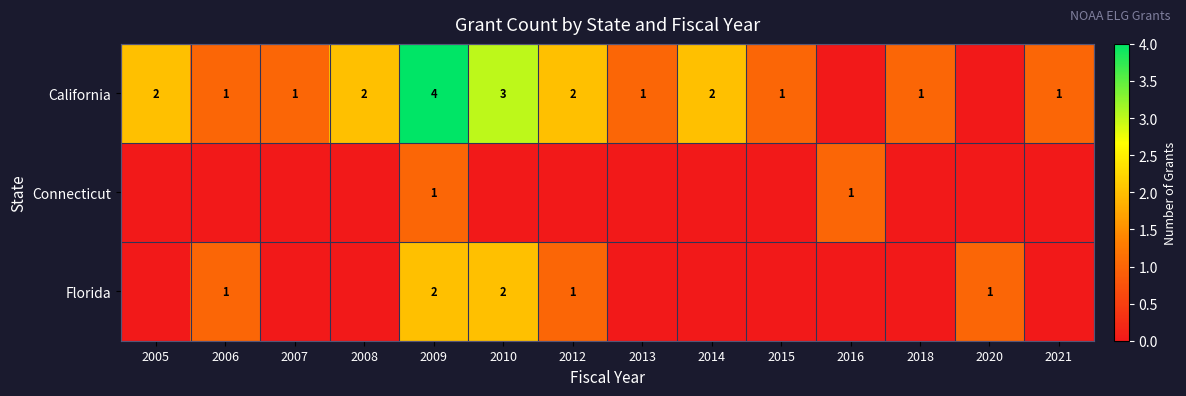

What is the difference between the California values at 2014 and 2015?

1